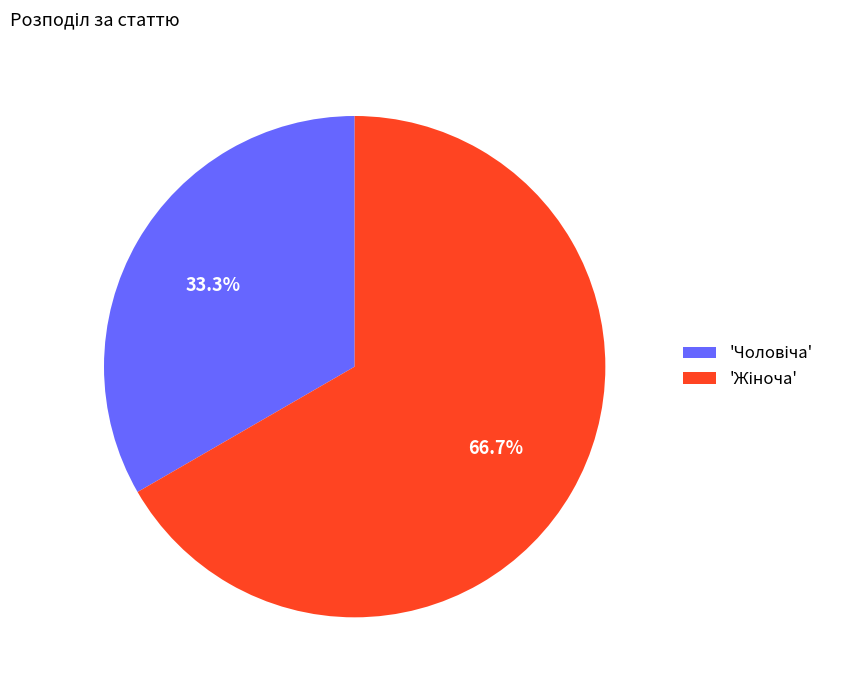

Does any single category account for the majority?

Yes